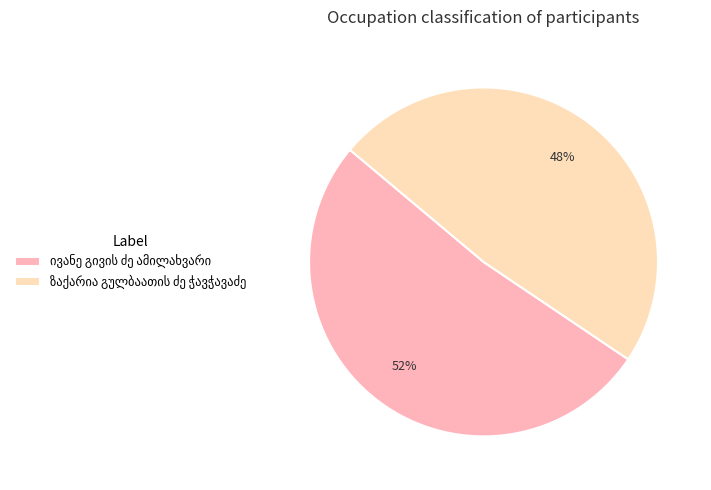

Is there any slice that represents more than half of the pie?

Yes